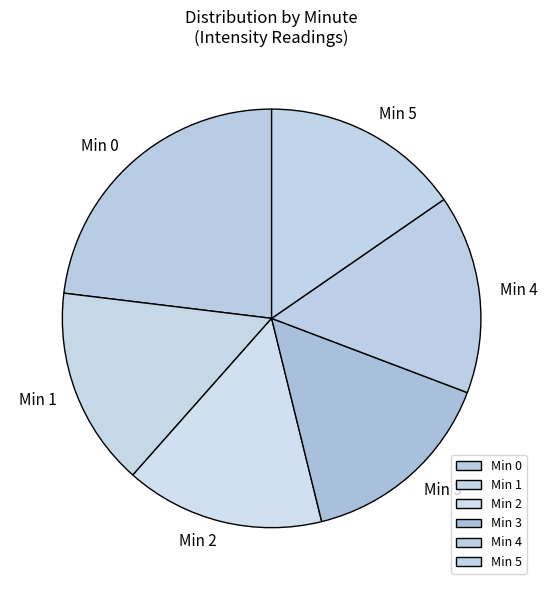

Is there a majority slice in this chart?

No